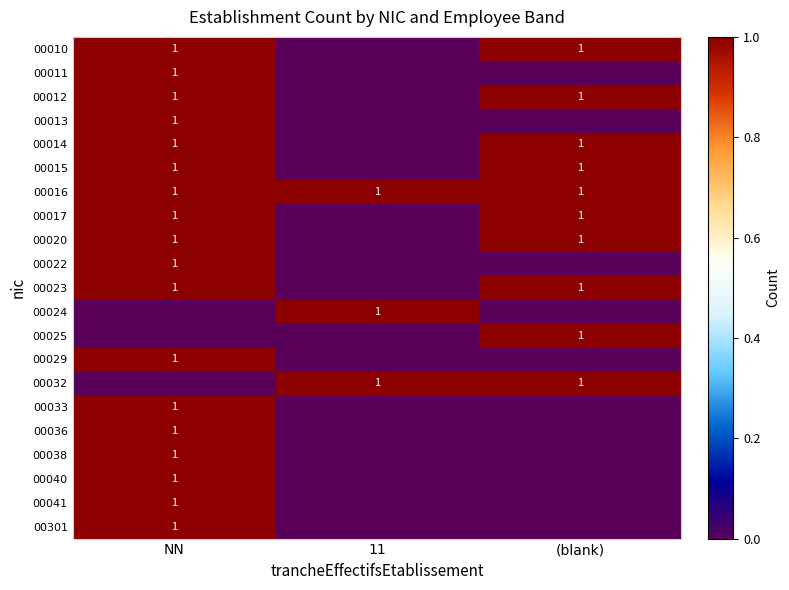

The 00040 series shows 2 at NN. True or false?

False